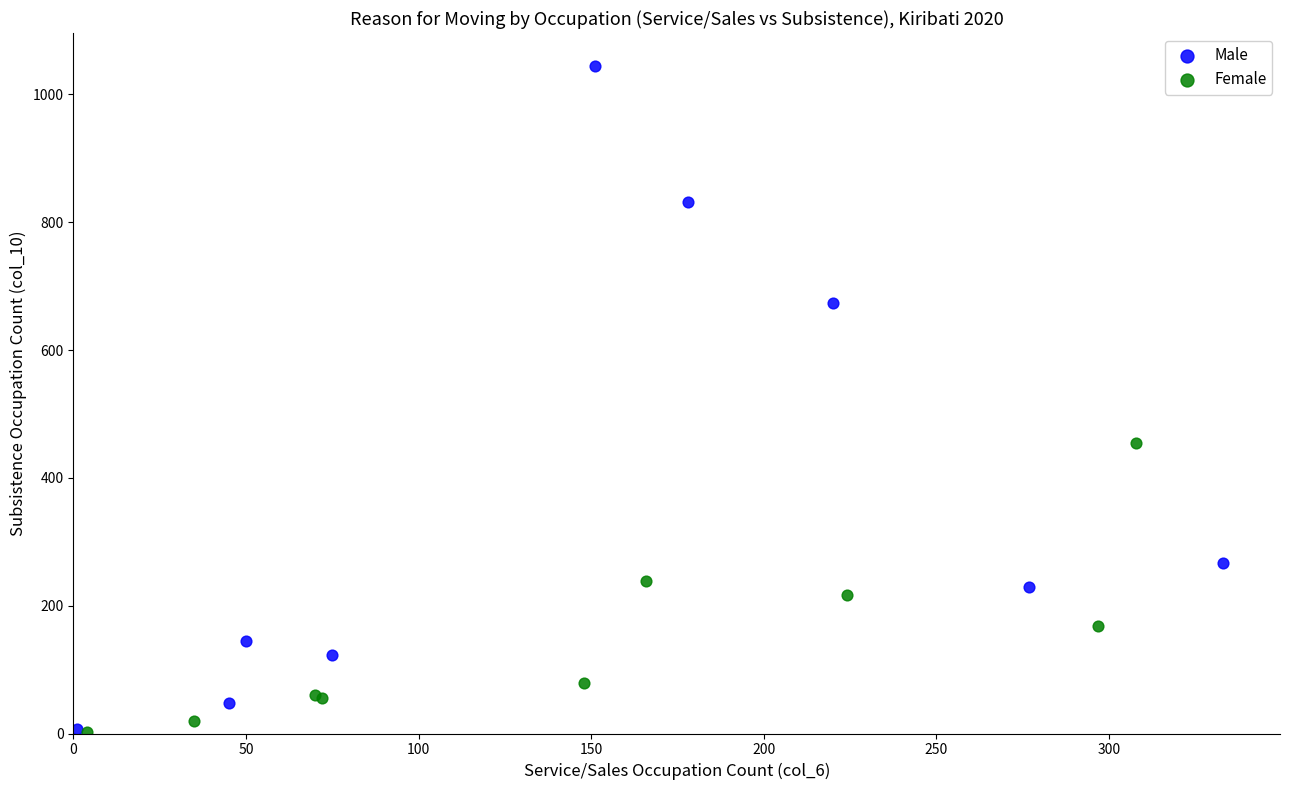

Which series reaches the maximum Y coordinate?

Male